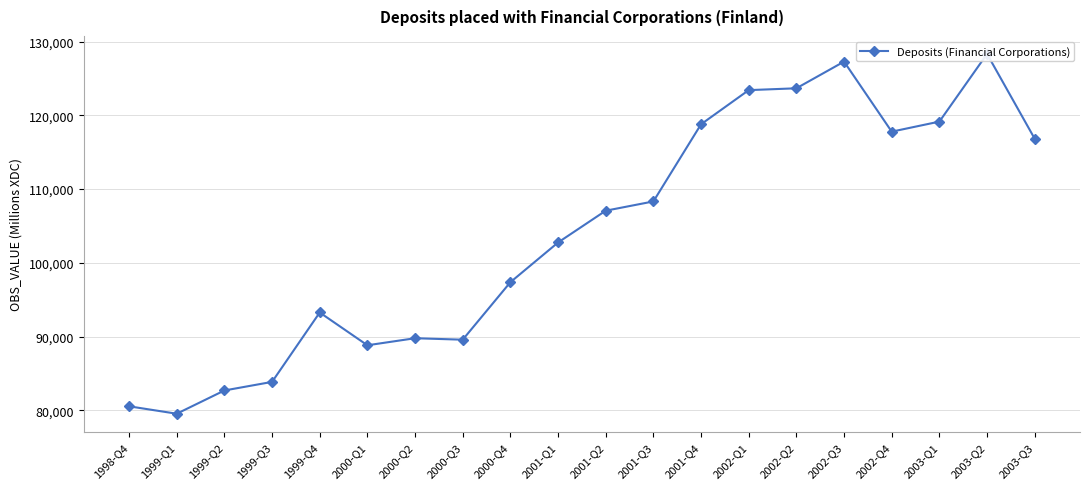

The chart shows a value of 123661 at 2002-Q2. True or false?

True